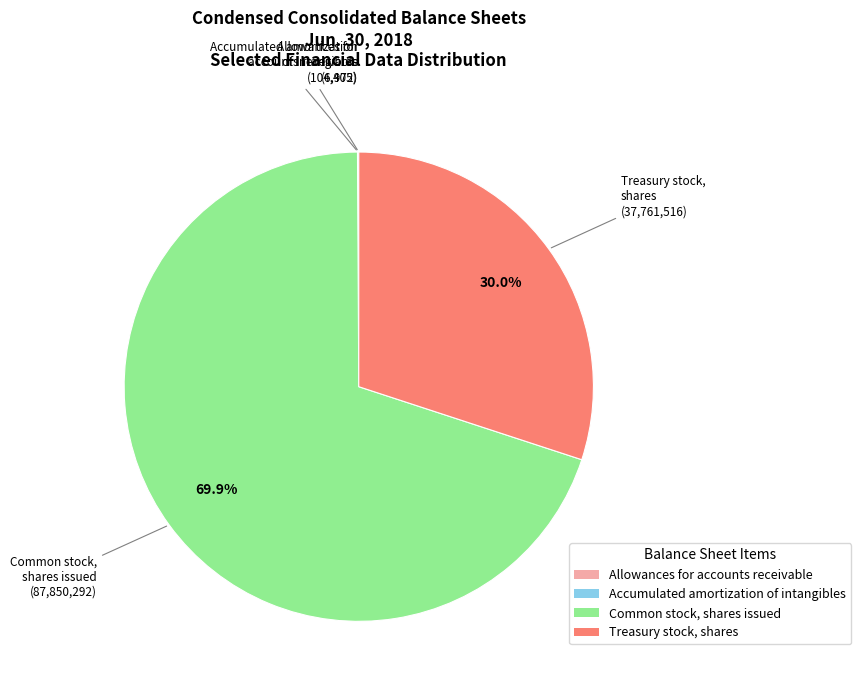

Is there a majority slice in this chart?

Yes